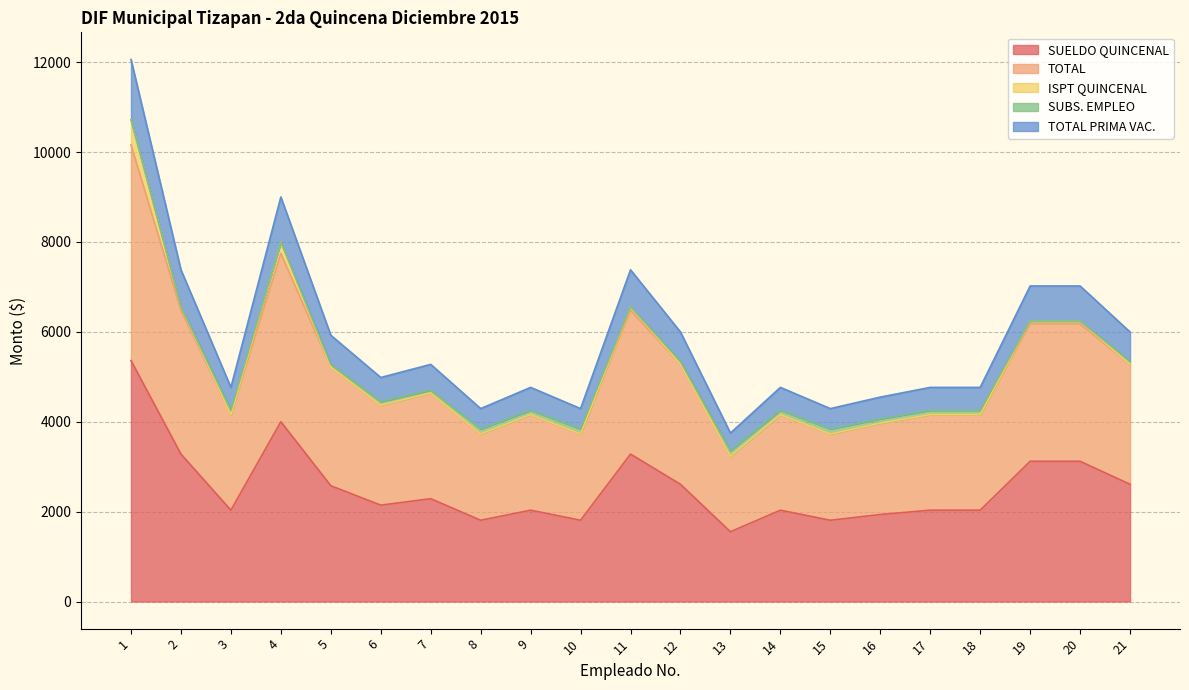

What is the highest value of the SUELDO QUINCENAL series?

5360